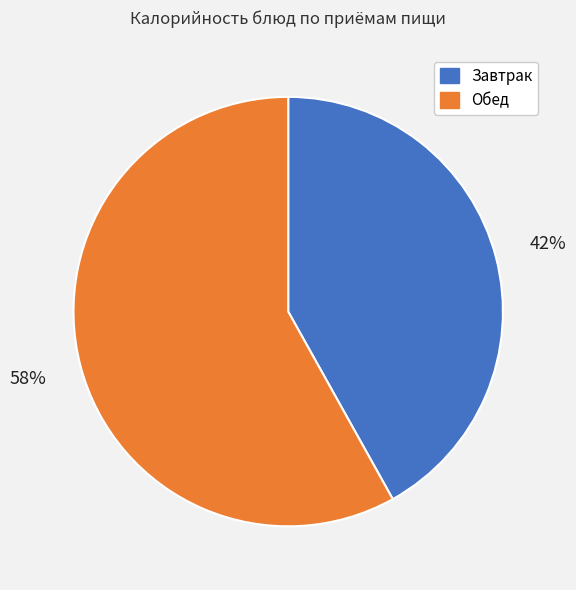

To the nearest percent, what is the difference between the largest and smallest slice percentages?

16%